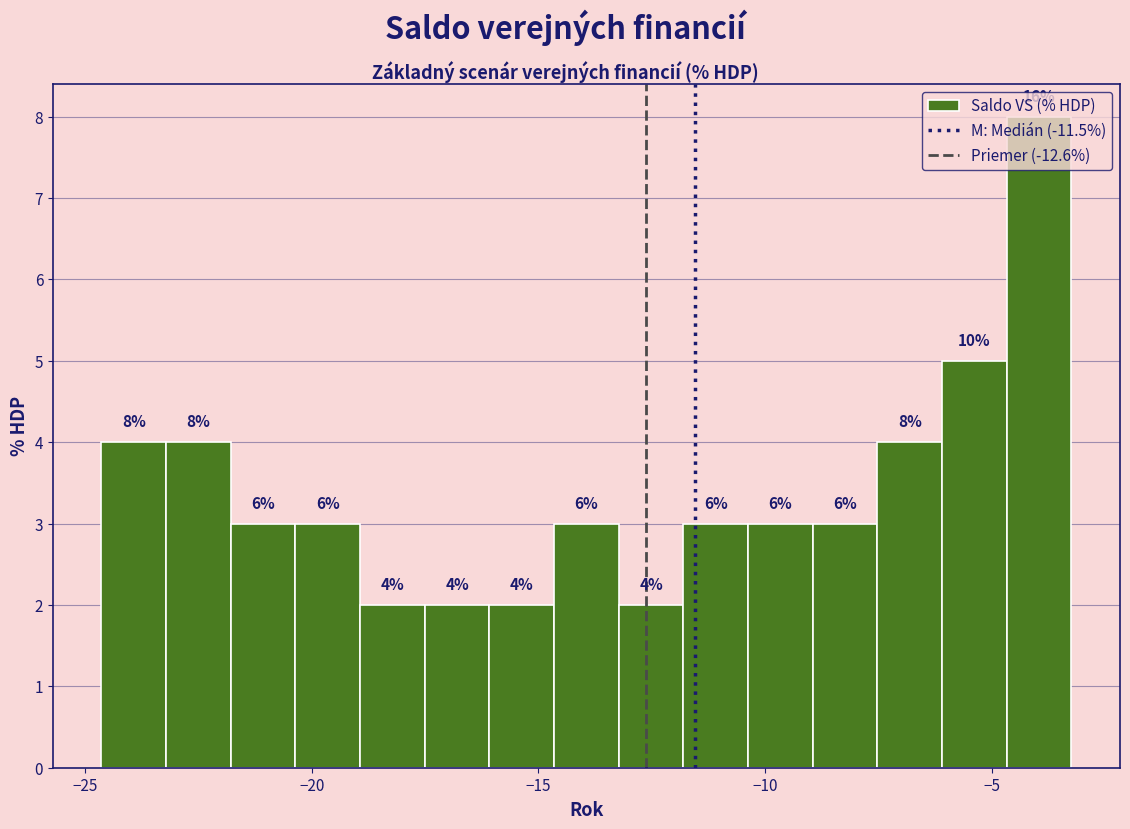

Around what value on the x-axis is the tallest bar? Give the approximate position of its centre, as read against the axis.

-4.0